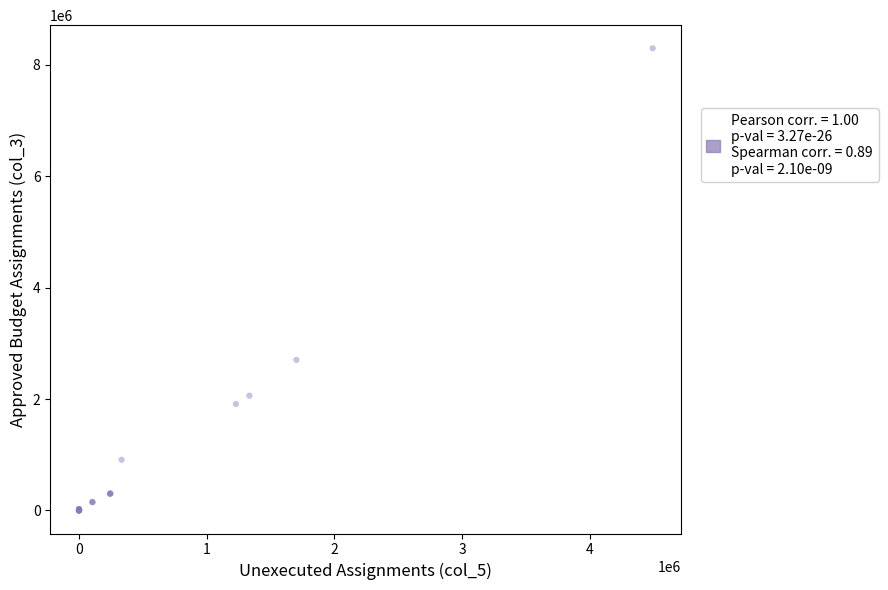

What Y value in the scatter plot is closest to 4150050?

2702300